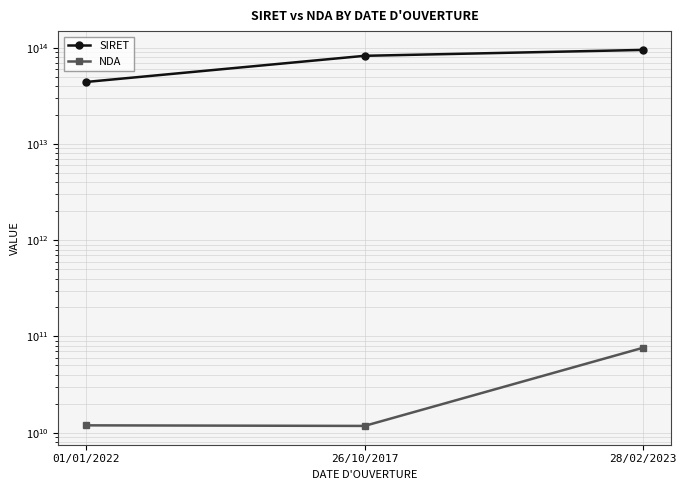

Rank the series at 01/01/2022 from highest to lowest value.

SIRET, NDA